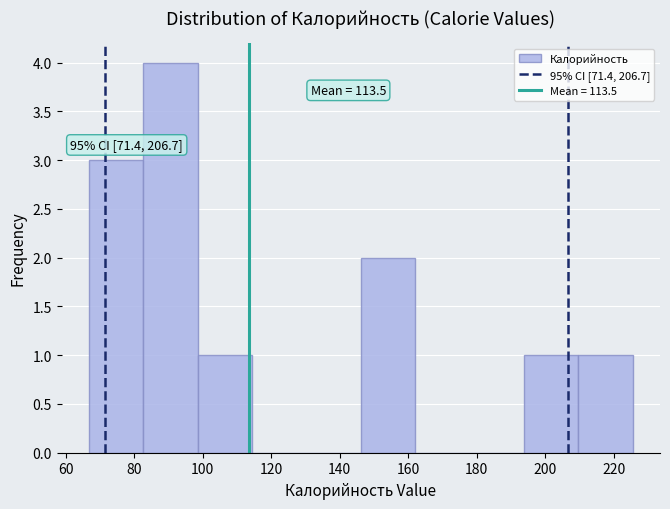

Over which range of the x-axis is the bar tallest?

82 to 98